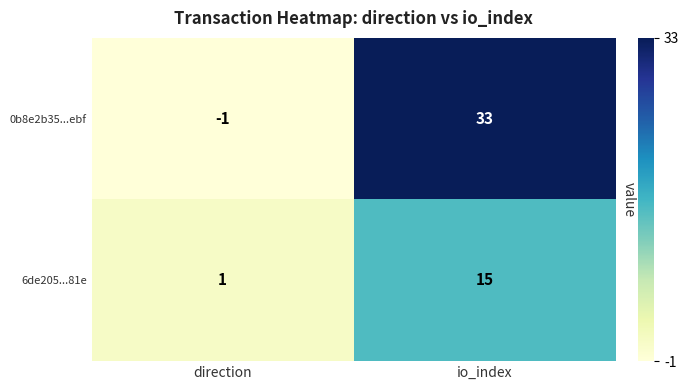

What is the difference between the highest and lowest values at io_index?

18